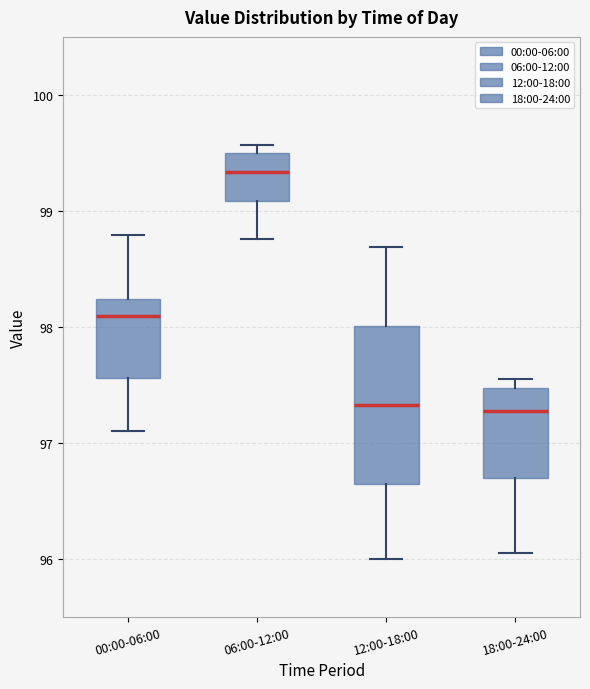

Where is the lower edge of the box for 18:00-24:00 on the y-axis? The values are not printed on the chart, so give them approximately, as read against the axis.

96.7